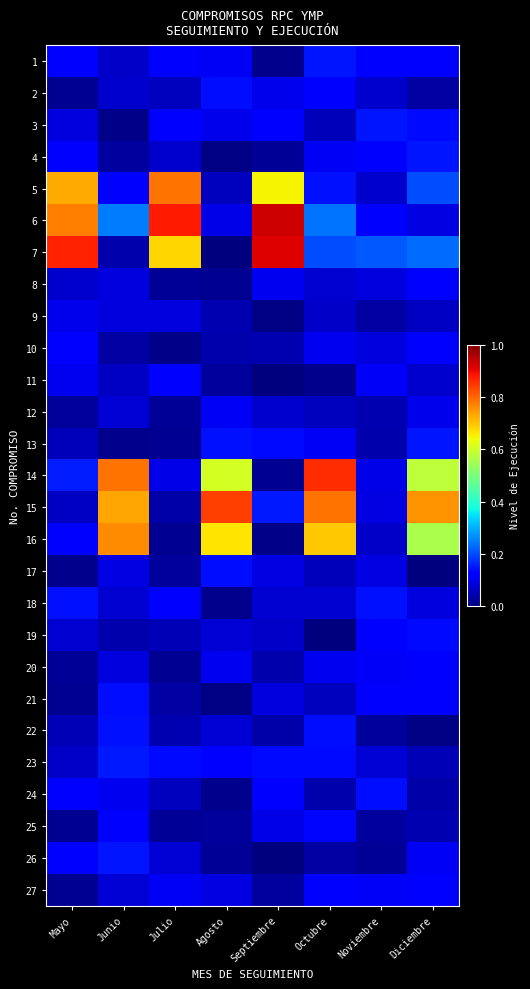

Reading left to right, list all the values displayed in this chart.

1: Mayo=0.1	Junio=0.1	Julio=0.1	Agosto=0.1	Septiembre=0.0	Octubre=0.1	Noviembre=0.1	Diciembre=0.1
2: Mayo=0.0	Junio=0.1	Julio=0.1	Agosto=0.1	Septiembre=0.1	Octubre=0.1	Noviembre=0.1	Diciembre=0.0
3: Mayo=0.1	Junio=0.0	Julio=0.1	Agosto=0.1	Septiembre=0.1	Octubre=0.1	Noviembre=0.1	Diciembre=0.1
4: Mayo=0.1	Junio=0.0	Julio=0.1	Agosto=0.0	Septiembre=0.0	Octubre=0.1	Noviembre=0.1	Diciembre=0.1
5: Mayo=0.7	Junio=0.1	Julio=0.8	Agosto=0.1	Septiembre=0.7	Octubre=0.1	Noviembre=0.1	Diciembre=0.2
6: Mayo=0.8	Junio=0.2	Julio=0.9	Agosto=0.1	Septiembre=0.9	Octubre=0.2	Noviembre=0.1	Diciembre=0.1
7: Mayo=0.9	Junio=0.0	Julio=0.7	Agosto=0.0	Septiembre=0.9	Octubre=0.2	Noviembre=0.2	Diciembre=0.2
8: Mayo=0.1	Junio=0.1	Julio=0.0	Agosto=0.0	Septiembre=0.1	Octubre=0.1	Noviembre=0.1	Diciembre=0.1
9: Mayo=0.1	Junio=0.1	Julio=0.1	Agosto=0.0	Septiembre=0.0	Octubre=0.1	Noviembre=0.0	Diciembre=0.1
10: Mayo=0.1	Junio=0.0	Julio=0.0	Agosto=0.0	Septiembre=0.0	Octubre=0.1	Noviembre=0.1	Diciembre=0.1
11: Mayo=0.1	Junio=0.1	Julio=0.1	Agosto=0.0	Septiembre=0.0	Octubre=0.0	Noviembre=0.1	Diciembre=0.1
12: Mayo=0.0	Junio=0.1	Julio=0.0	Agosto=0.1	Septiembre=0.1	Octubre=0.1	Noviembre=0.0	Diciembre=0.1
13: Mayo=0.1	Junio=0.0	Julio=0.0	Agosto=0.1	Septiembre=0.1	Octubre=0.1	Noviembre=0.0	Diciembre=0.1
14: Mayo=0.2	Junio=0.8	Julio=0.1	Agosto=0.6	Septiembre=0.0	Octubre=0.9	Noviembre=0.1	Diciembre=0.6
15: Mayo=0.1	Junio=0.7	Julio=0.0	Agosto=0.8	Septiembre=0.2	Octubre=0.8	Noviembre=0.1	Diciembre=0.8
16: Mayo=0.1	Junio=0.8	Julio=0.0	Agosto=0.7	Septiembre=0.0	Octubre=0.7	Noviembre=0.1	Diciembre=0.6
17: Mayo=0.0	Junio=0.1	Julio=0.0	Agosto=0.1	Septiembre=0.1	Octubre=0.1	Noviembre=0.1	Diciembre=0.0
18: Mayo=0.1	Junio=0.1	Julio=0.1	Agosto=0.0	Septiembre=0.1	Octubre=0.1	Noviembre=0.1	Diciembre=0.1
19: Mayo=0.1	Junio=0.0	Julio=0.0	Agosto=0.1	Septiembre=0.1	Octubre=0.0	Noviembre=0.1	Diciembre=0.1
20: Mayo=0.0	Junio=0.1	Julio=0.0	Agosto=0.1	Septiembre=0.0	Octubre=0.1	Noviembre=0.1	Diciembre=0.1
21: Mayo=0.0	Junio=0.1	Julio=0.0	Agosto=0.0	Septiembre=0.1	Octubre=0.1	Noviembre=0.1	Diciembre=0.1
22: Mayo=0.0	Junio=0.1	Julio=0.0	Agosto=0.1	Septiembre=0.0	Octubre=0.1	Noviembre=0.0	Diciembre=0.0
23: Mayo=0.1	Junio=0.1	Julio=0.1	Agosto=0.1	Septiembre=0.1	Octubre=0.1	Noviembre=0.1	Diciembre=0.0
24: Mayo=0.1	Junio=0.1	Julio=0.1	Agosto=0.0	Septiembre=0.1	Octubre=0.0	Noviembre=0.1	Diciembre=0.0
25: Mayo=0.0	Junio=0.1	Julio=0.0	Agosto=0.0	Septiembre=0.1	Octubre=0.1	Noviembre=0.0	Diciembre=0.0
26: Mayo=0.1	Junio=0.1	Julio=0.1	Agosto=0.0	Septiembre=0.0	Octubre=0.0	Noviembre=0.0	Diciembre=0.1
27: Mayo=0.0	Junio=0.1	Julio=0.1	Agosto=0.1	Septiembre=0.0	Octubre=0.1	Noviembre=0.1	Diciembre=0.1